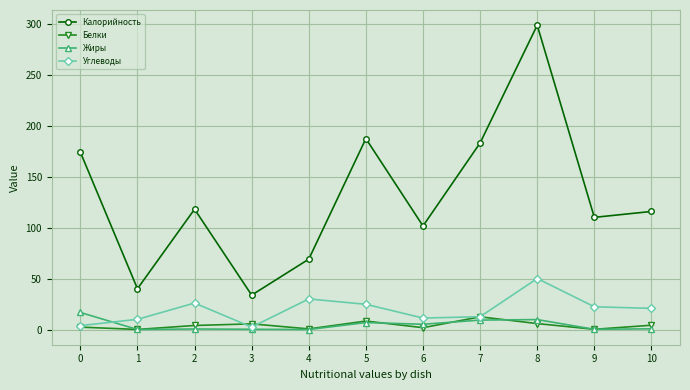

True or false: Углеводы and Жиры intersect in this chart.

True